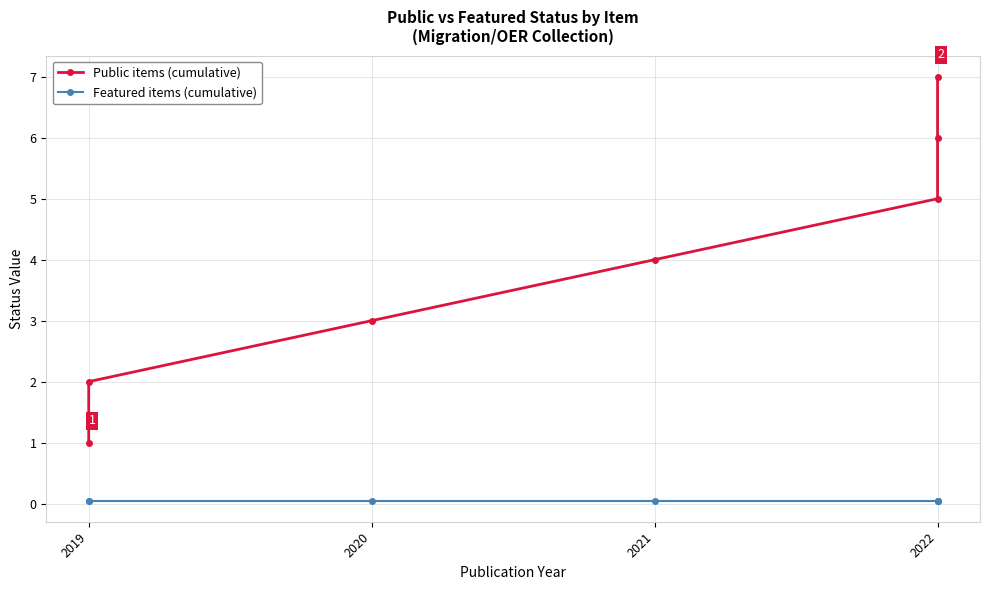

What is the maximum value for Featured items (cumulative)?

0.1